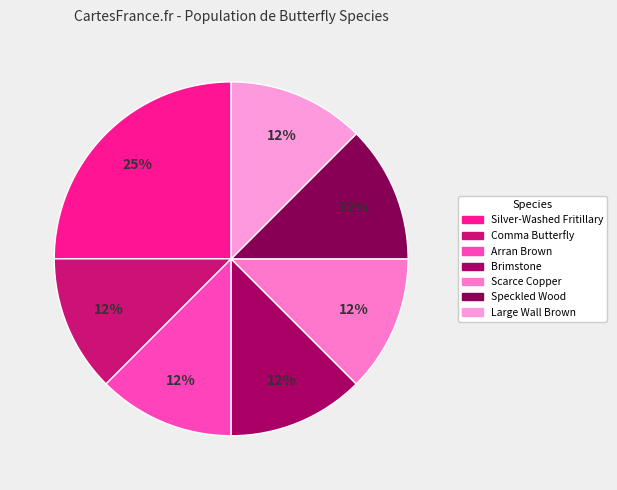

Does Silver-Washed Fritillary account for over 50% of the chart?

No